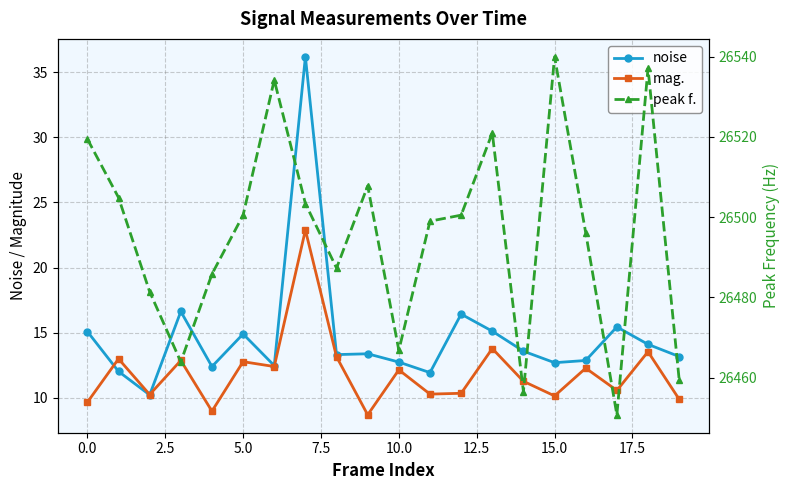

Between 12.5 and 11, which series saw the biggest shift?

peak f.